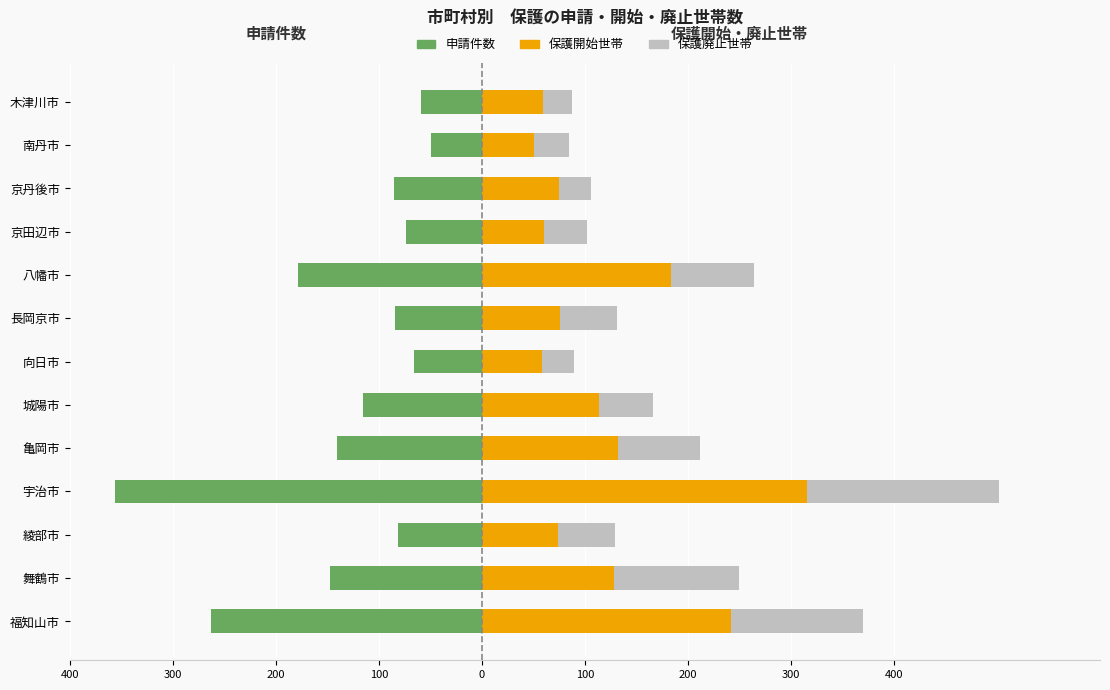

Are the bars horizontal?

Yes